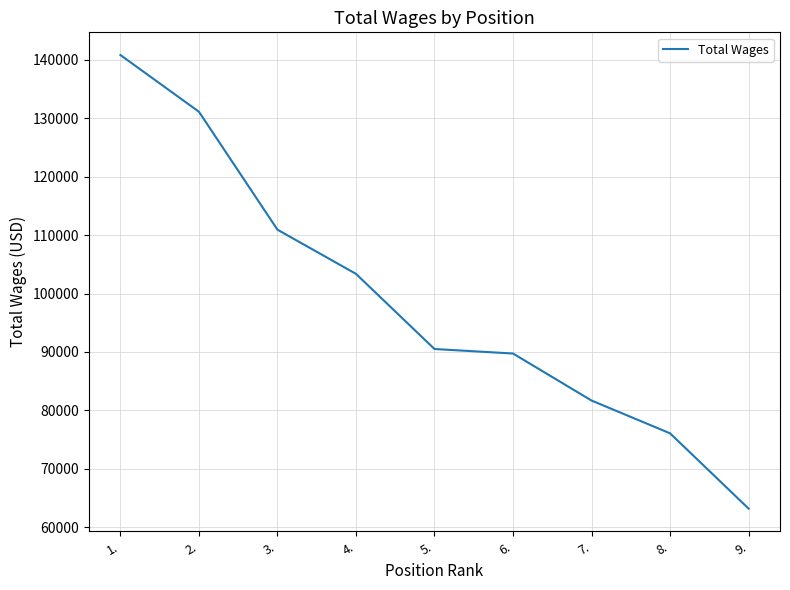

What position from the right is 5.?

5